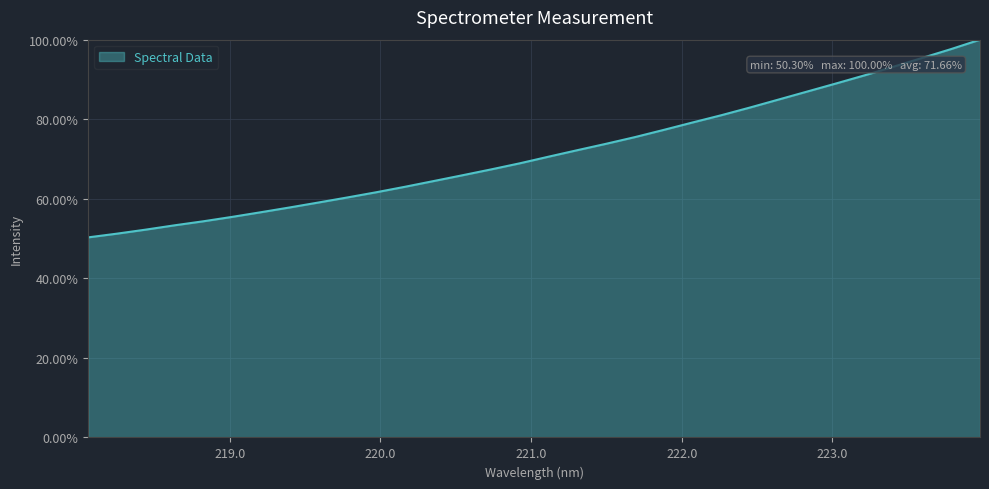

True or false: there are more than 0 points higher than both neighbors.

False